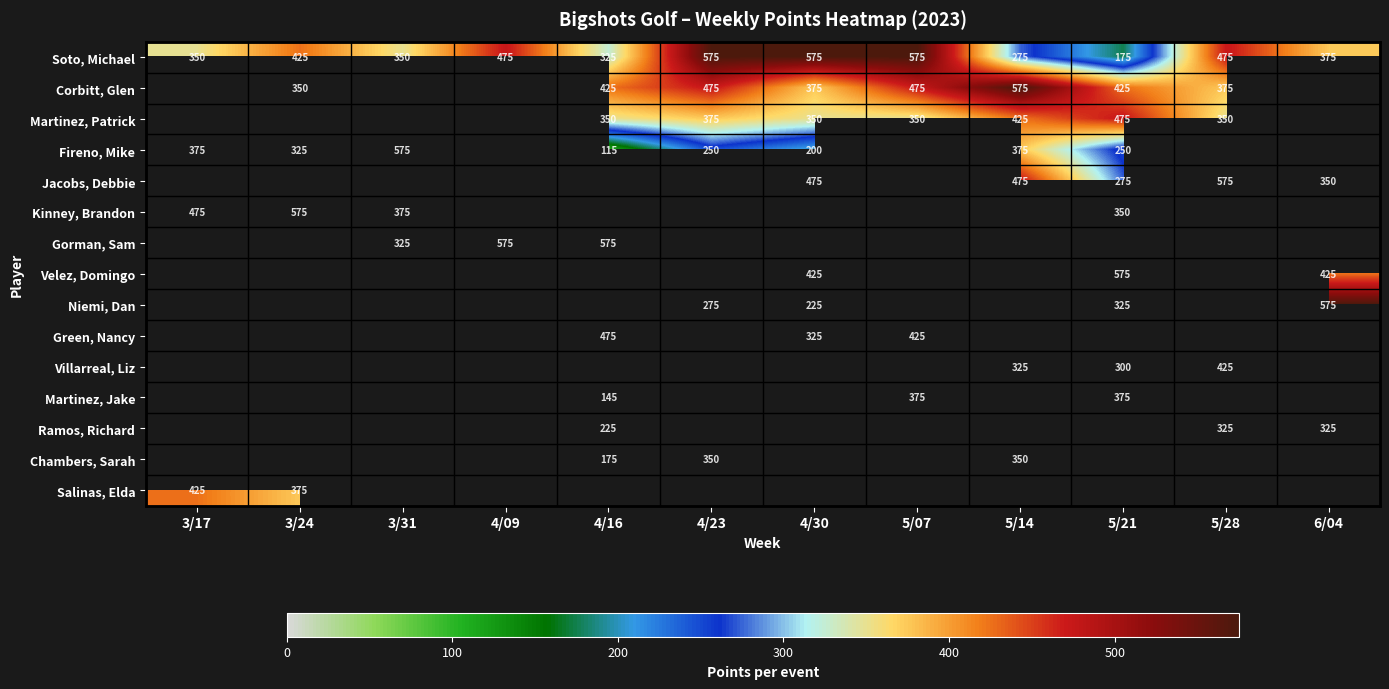

Is it true that Corbitt, Glen equals 350 at 3/24?

True